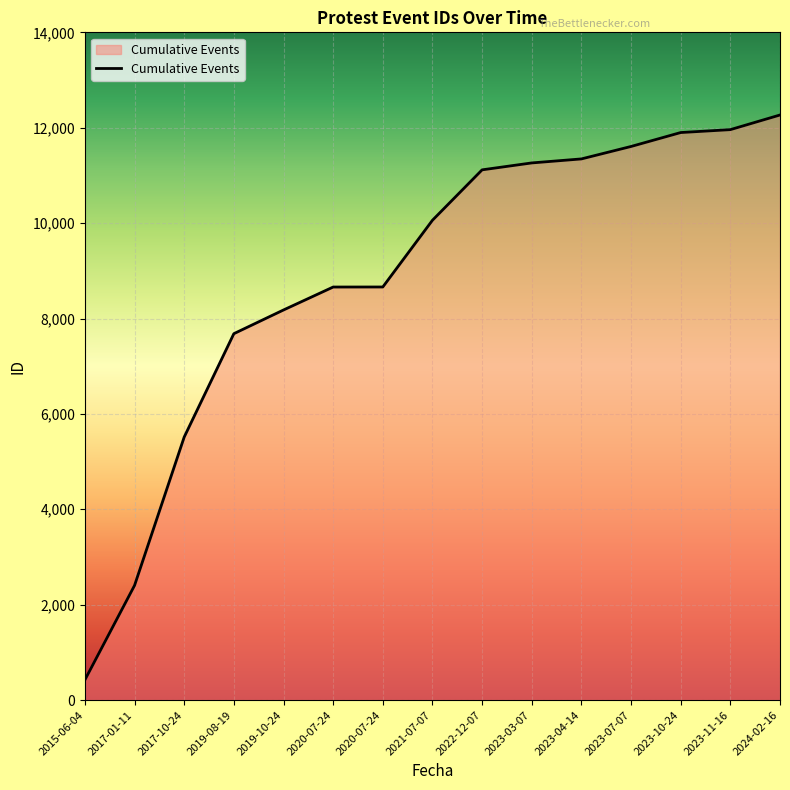

What is the smallest value displayed?

423